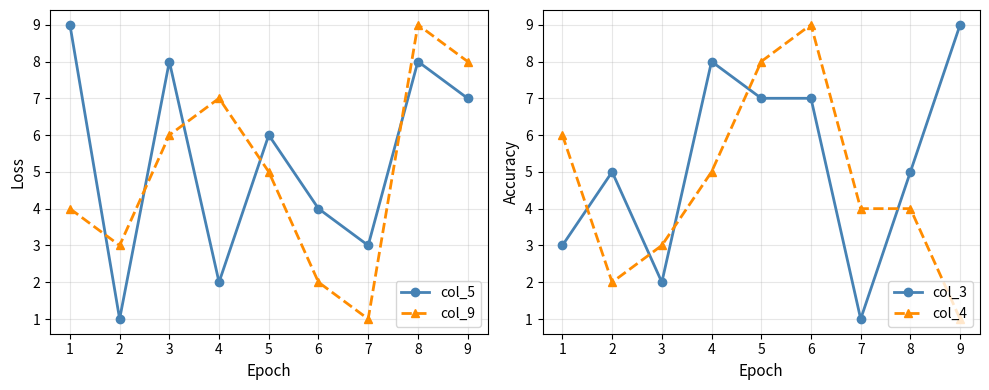

What is the total value across all series at 8?

26